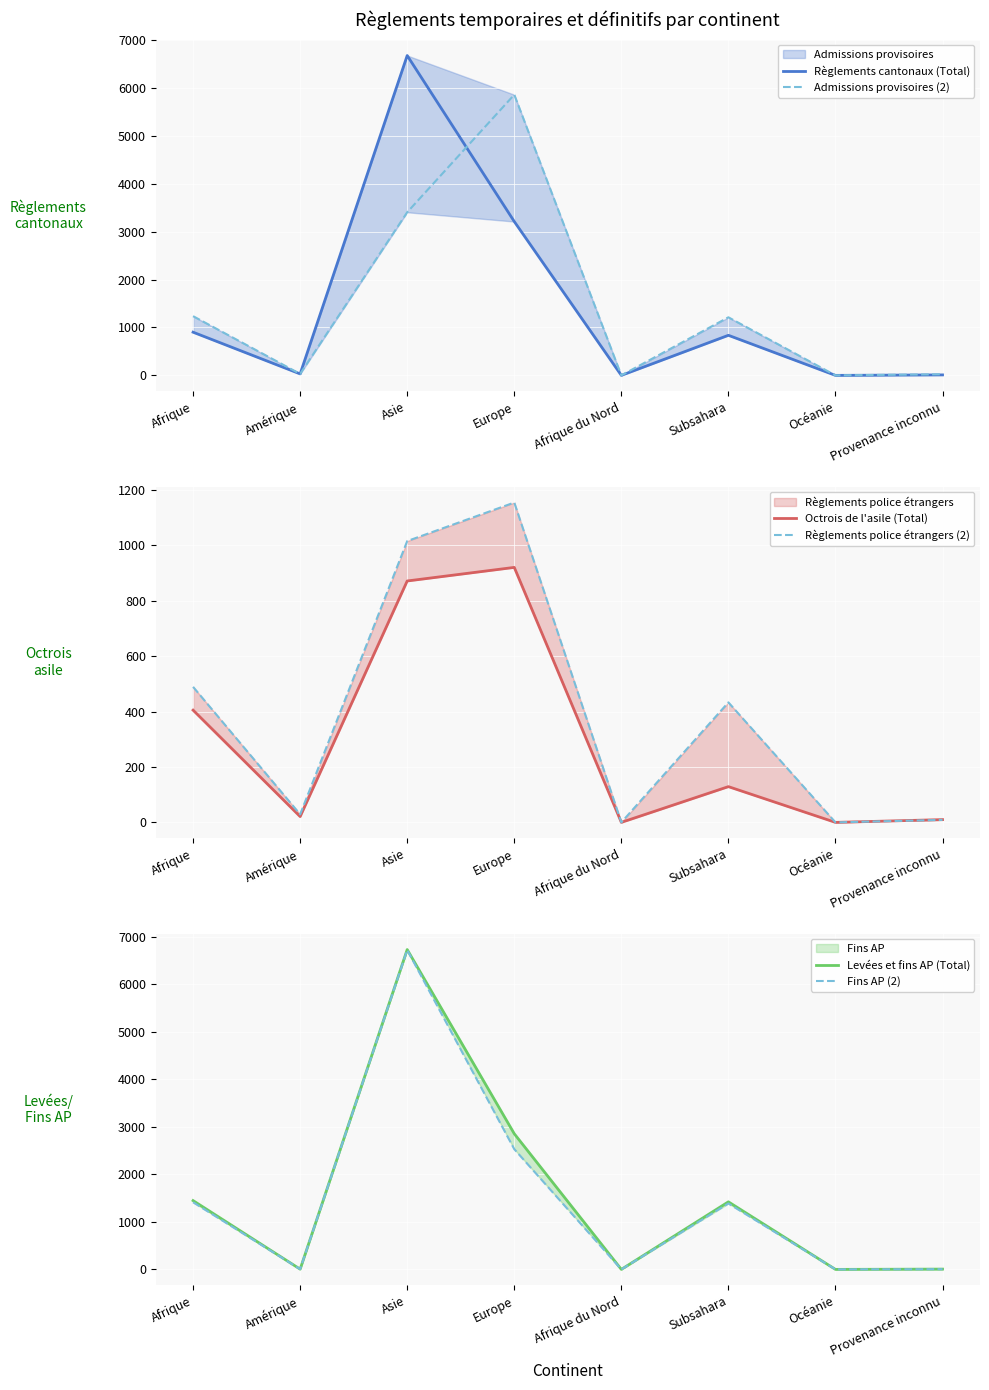

The value of Levées et fins AP (Total) at Afrique is 516. True or false?

False